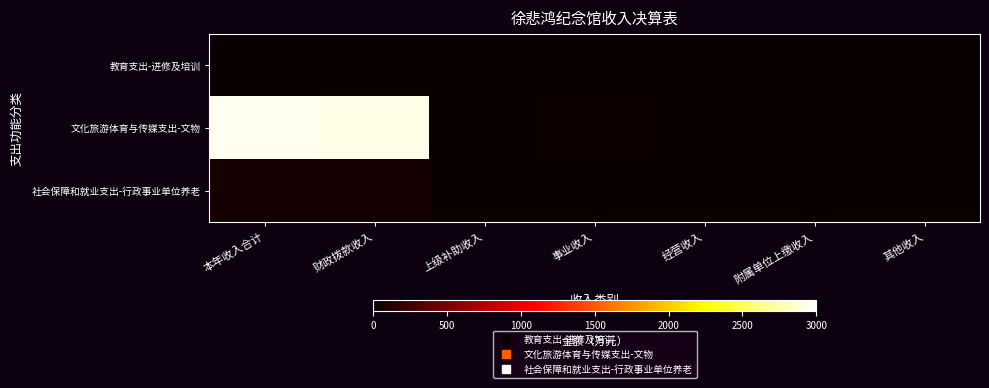

At which category is the sum across all series the highest?

本年收入合计